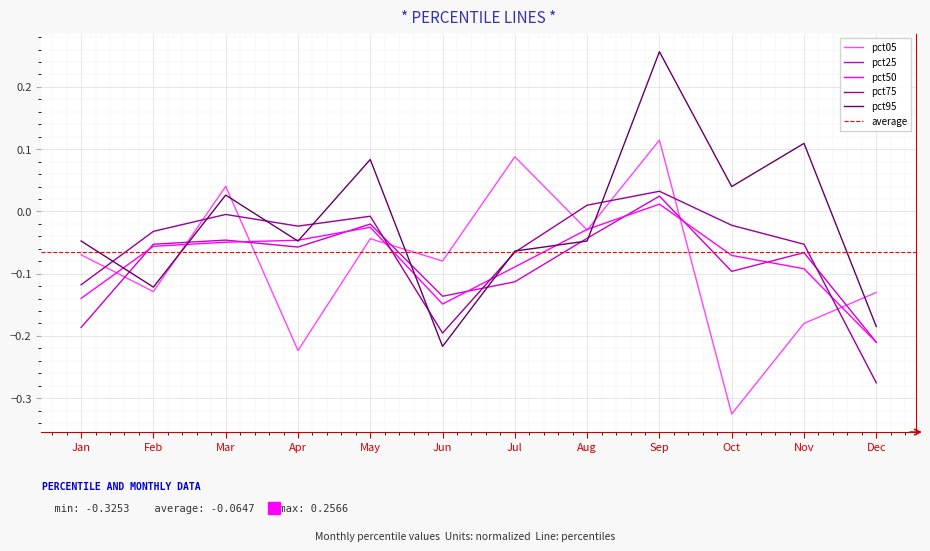

What is the average value of the pct25 series?

-0.1